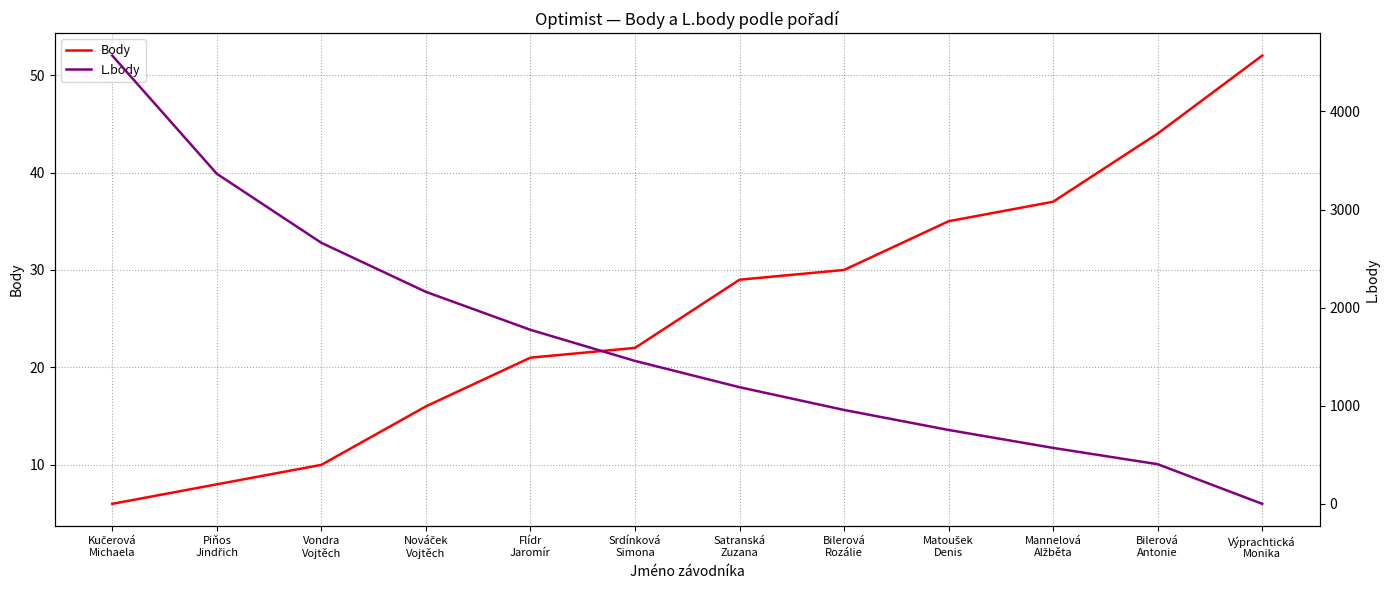

How many data points in Body are less than 29?

6